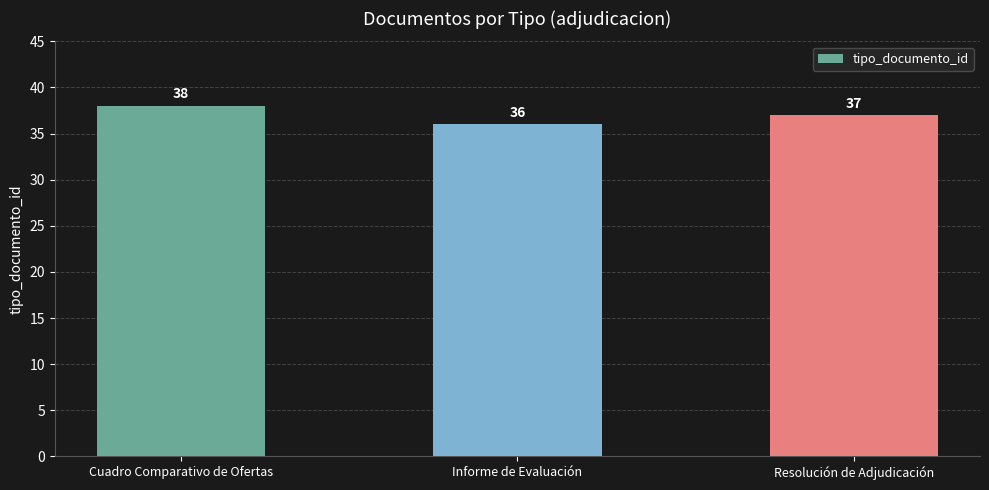

Reading left to right, what are all the values shown in this chart?

38	36	37